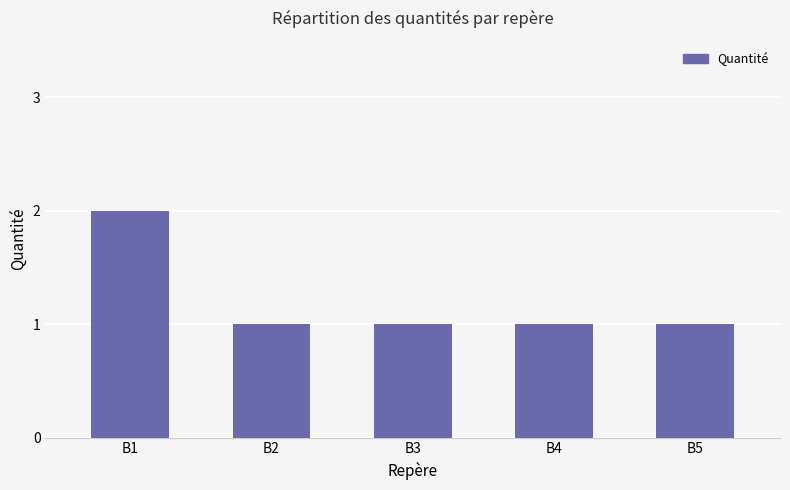

What is the value of the 1st bar from the left?

2